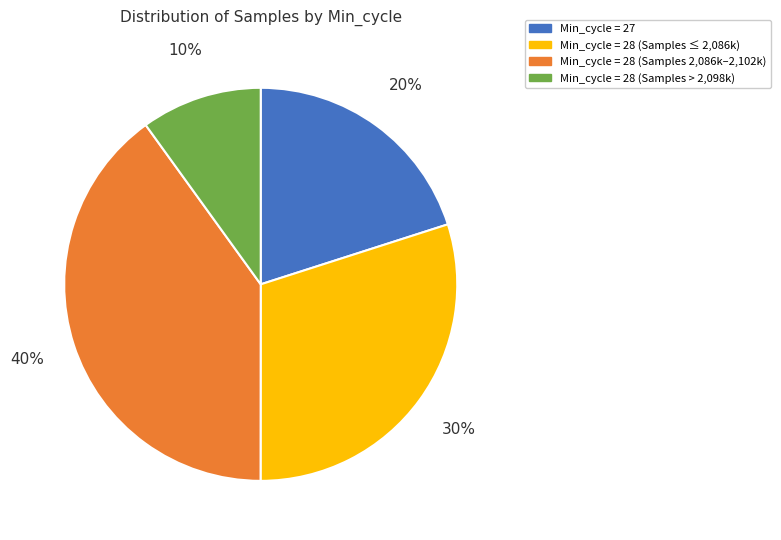

To the nearest percent, what is the difference between the largest and smallest slice percentages?

30%